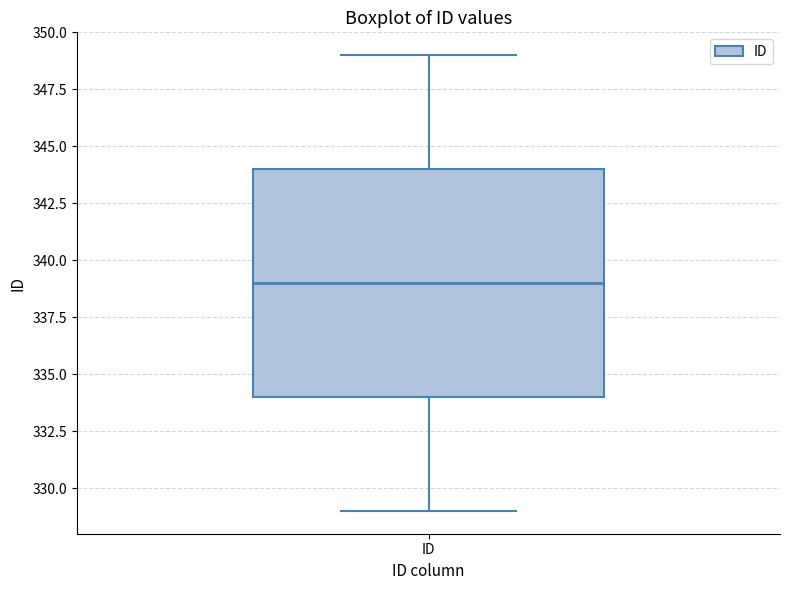

Where does the upper whisker of the box for ID end on the y-axis? The values are not printed on the chart, so give them approximately, as read against the axis.

349